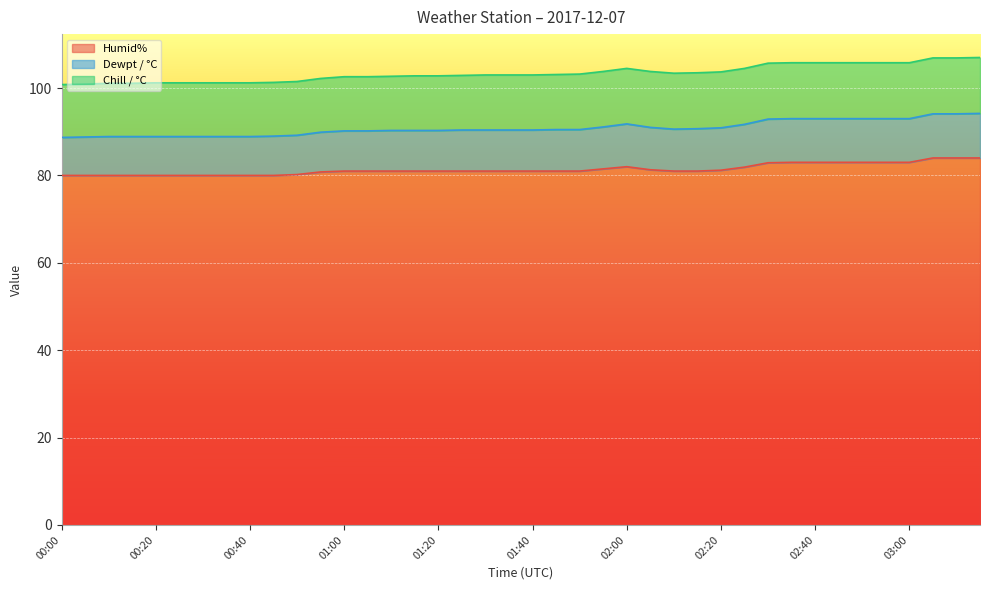

What is the minimum value for Humid%?

80.0